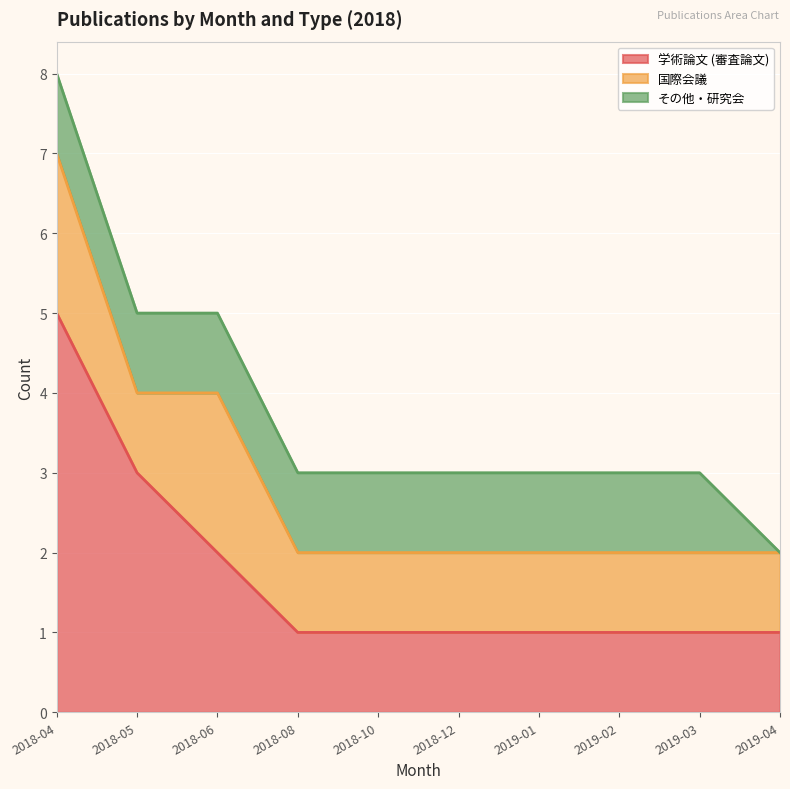

Rank the categories by 国際会議 value from highest to lowest.

2018-04, 2018-06, 2018-05, 2018-08, 2018-10, 2018-12, 2019-01, 2019-02, 2019-03, 2019-04